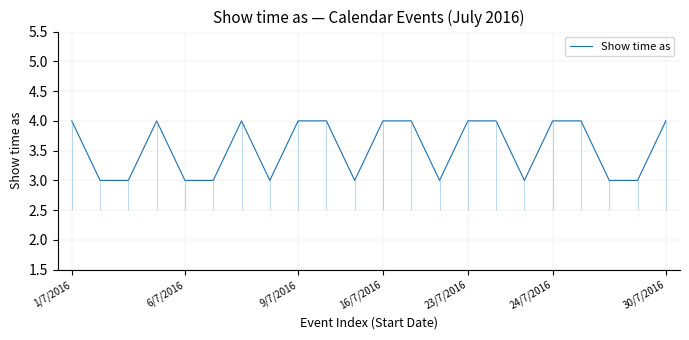

Which label corresponds to the largest value in the chart?

1/7/2016